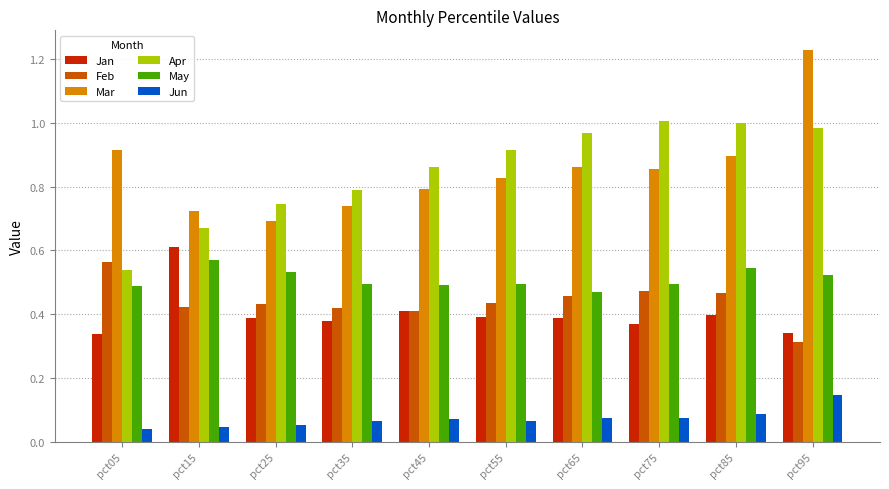

Is the value of Feb at pct55 greater than the value of May at pct65?

No